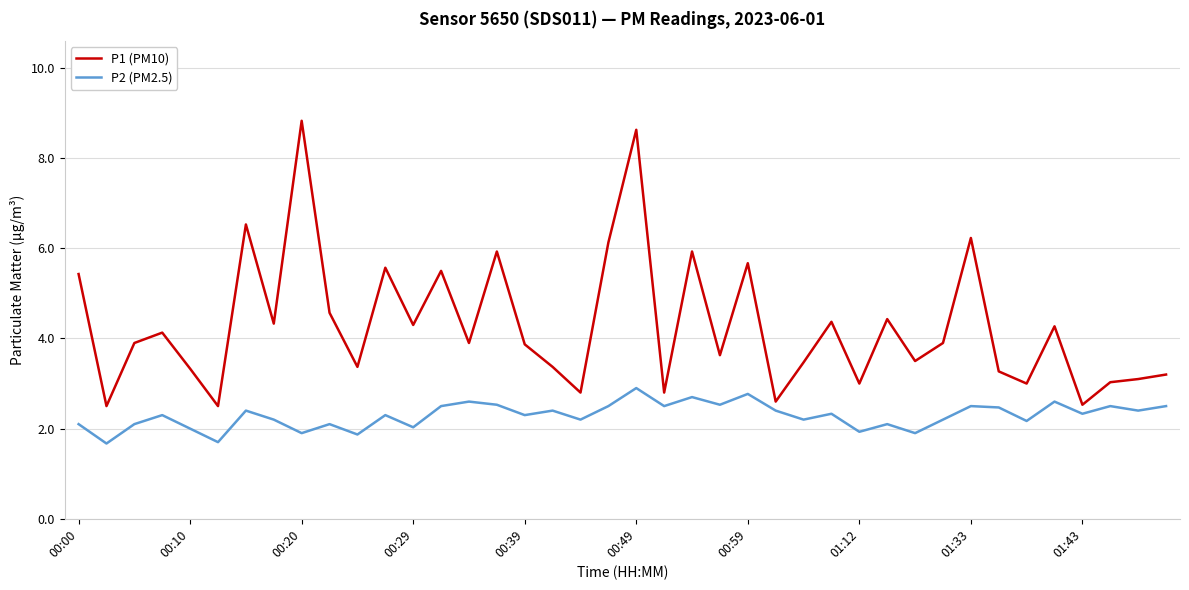

What is the highest value of the P2 (PM2.5) series?

2.9